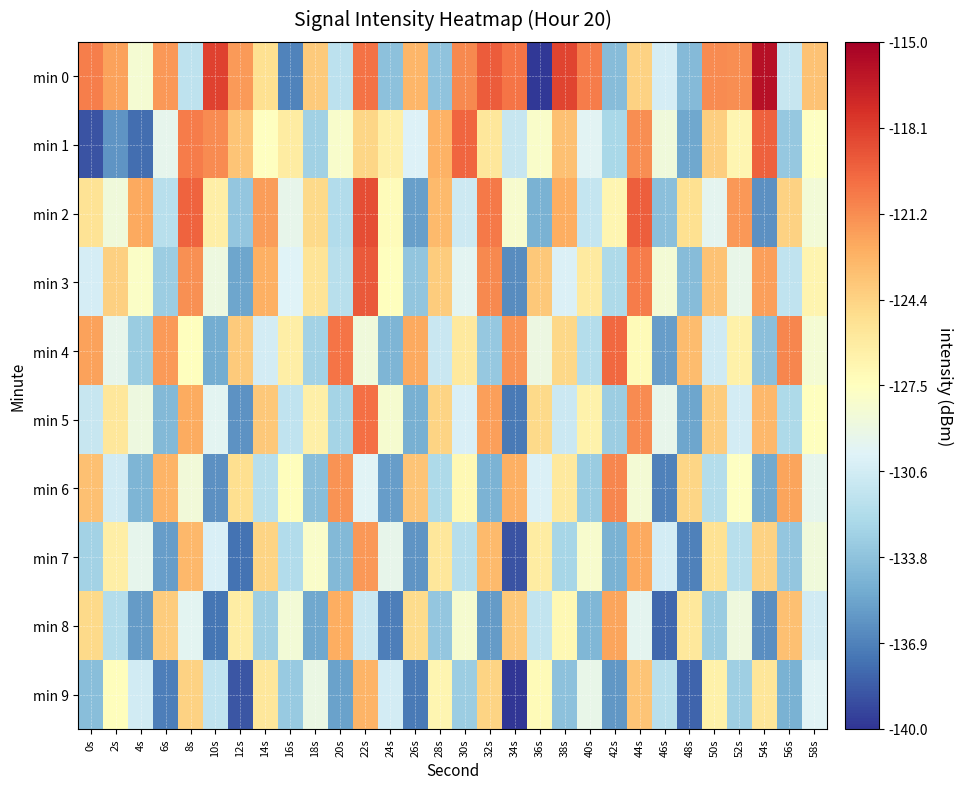

Reading left to right, extract all data points from this chart.

min 0: 0s=-120.7	2s=-122.1	4s=-128.3	6s=-121.7	8s=-131.5	10s=-118.3	12s=-121.8	14s=-125.1	16s=-136.8	18s=-123.9	20s=-131.7	22s=-120.3	24s=-133.8	26s=-123.0	28s=-133.7	30s=-121.1	32s=-119.3	34s=-120.4	36s=-139.8	38s=-118.4	40s=-120.6	42s=-134.1	44s=-124.3	46s=-130.5	48s=-134.2	50s=-121.2	52s=-121.3	54s=-115.9	56s=-131.2	58s=-123.5
min 1: 0s=-138.8	2s=-136.0	4s=-137.7	6s=-129.5	8s=-120.6	10s=-121.2	12s=-123.6	14s=-127.5	16s=-125.9	18s=-133.0	20s=-128.0	22s=-124.5	24s=-126.3	26s=-130.1	28s=-122.8	30s=-119.7	32s=-125.6	34s=-131.2	36s=-127.9	38s=-123.4	40s=-129.8	42s=-132.5	44s=-121.3	46s=-128.7	48s=-135.2	50s=-124.1	52s=-126.8	54s=-119.5	56s=-133.4	58s=-127.6
min 2: 0s=-125.3	2s=-128.7	4s=-122.4	6s=-131.8	8s=-119.6	10s=-126.2	12s=-133.5	14s=-121.9	16s=-129.4	18s=-124.7	20s=-132.1	22s=-118.8	24s=-127.3	26s=-135.6	28s=-123.2	30s=-130.9	32s=-120.5	34s=-128.1	36s=-134.7	38s=-122.6	40s=-131.3	42s=-126.8	44s=-119.4	46s=-133.9	48s=-125.1	50s=-129.6	52s=-121.7	54s=-136.2	56s=-124.3	58s=-128.5
min 3: 0s=-130.5	2s=-124.2	4s=-127.8	6s=-133.1	8s=-121.4	10s=-128.9	12s=-135.3	14s=-122.7	16s=-130.0	18s=-125.4	20s=-131.8	22s=-119.2	24s=-127.5	26s=-133.6	28s=-124.0	30s=-129.7	32s=-121.1	34s=-136.4	36s=-123.8	38s=-130.2	40s=-125.9	42s=-132.3	44s=-120.6	46s=-128.4	48s=-134.1	50s=-123.5	52s=-129.3	54s=-122.0	56s=-131.5	58s=-126.7
min 4: 0s=-122.1	2s=-129.4	4s=-133.2	6s=-121.8	8s=-127.5	10s=-135.0	12s=-123.9	14s=-130.6	16s=-126.2	18s=-132.8	20s=-120.3	22s=-128.7	24s=-134.5	26s=-122.4	28s=-131.1	30s=-125.8	32s=-133.4	34s=-121.5	36s=-129.0	38s=-124.6	40s=-132.0	42s=-119.8	44s=-127.2	46s=-135.7	48s=-123.3	50s=-130.8	52s=-126.4	54s=-133.9	56s=-121.0	58s=-128.3
min 5: 0s=-131.2	2s=-125.6	4s=-128.9	6s=-134.3	8s=-122.5	10s=-129.7	12s=-136.1	14s=-123.8	16s=-131.5	18s=-126.3	20s=-132.7	22s=-120.1	24s=-128.2	26s=-134.8	28s=-124.4	30s=-130.3	32s=-122.0	34s=-137.2	36s=-124.7	38s=-131.0	40s=-126.5	42s=-133.1	44s=-121.2	46s=-129.4	48s=-135.3	50s=-124.0	52s=-130.6	54s=-123.1	56s=-132.3	58s=-127.5
min 6: 0s=-123.4	2s=-130.7	4s=-134.5	6s=-122.9	8s=-128.6	10s=-136.2	12s=-125.0	14s=-131.8	16s=-127.4	18s=-134.0	20s=-121.5	22s=-129.9	24s=-135.7	26s=-123.6	28s=-132.3	30s=-127.0	32s=-134.6	34s=-122.7	36s=-130.2	38s=-125.8	40s=-133.2	42s=-121.0	44s=-128.4	46s=-136.9	48s=-124.5	50s=-132.0	52s=-127.6	54s=-135.1	56s=-122.2	58s=-129.5
min 7: 0s=-132.8	2s=-126.2	4s=-129.5	6s=-135.7	8s=-123.1	10s=-130.3	12s=-137.5	14s=-124.4	16s=-132.1	18s=-127.9	20s=-134.3	22s=-121.7	24s=-129.4	26s=-136.0	28s=-125.6	30s=-131.9	32s=-123.2	34s=-138.8	36s=-126.0	38s=-132.6	40s=-128.1	42s=-134.7	44s=-122.4	46s=-130.6	48s=-136.9	50s=-125.2	52s=-131.8	54s=-124.3	56s=-133.5	58s=-128.7
min 8: 0s=-124.7	2s=-132.0	4s=-135.8	6s=-124.0	8s=-129.7	10s=-137.4	12s=-126.1	14s=-133.0	16s=-128.5	18s=-135.2	20s=-122.6	22s=-131.1	24s=-137.0	26s=-124.8	28s=-133.5	30s=-128.2	32s=-135.8	34s=-123.8	36s=-131.4	38s=-127.0	40s=-134.4	42s=-122.2	44s=-129.6	46s=-138.0	48s=-125.7	50s=-133.2	52s=-128.8	54s=-136.3	56s=-123.4	58s=-130.7
min 9: 0s=-134.0	2s=-127.4	4s=-130.7	6s=-137.0	8s=-124.3	10s=-131.5	12s=-138.7	14s=-125.6	16s=-133.3	18s=-129.1	20s=-135.5	22s=-122.9	24s=-130.6	26s=-137.2	28s=-126.8	30s=-133.1	32s=-124.4	34s=-140.0	36s=-127.2	38s=-133.8	40s=-129.3	42s=-135.9	44s=-123.6	46s=-131.8	48s=-138.1	50s=-126.4	52s=-133.0	54s=-125.5	56s=-134.7	58s=-129.9